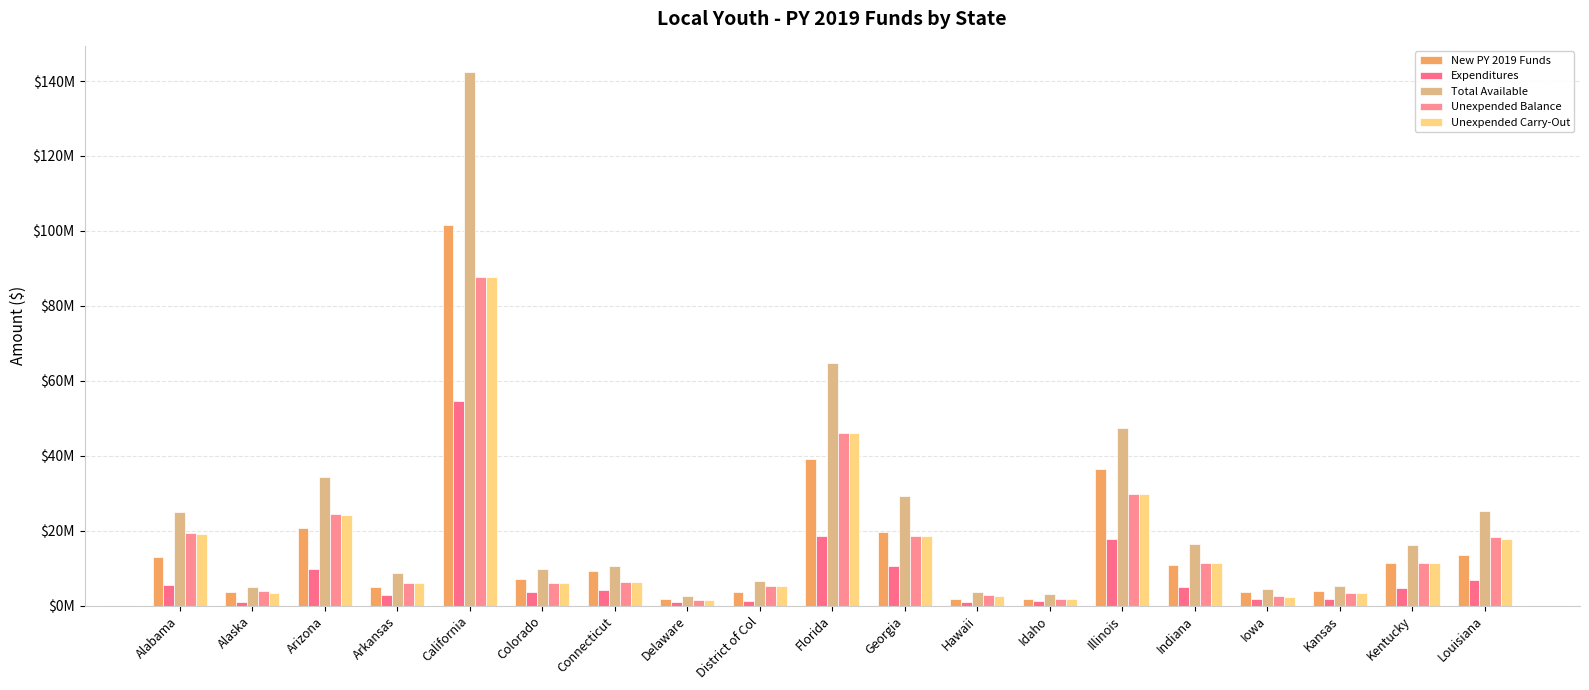

Does the chart contain stacked bars?

No